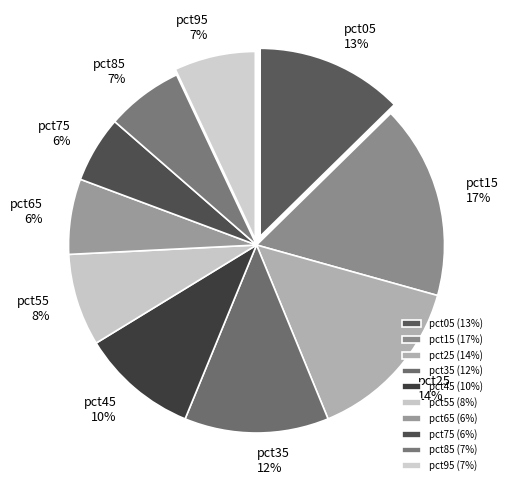

What is the largest slice in the pie chart?

pct15